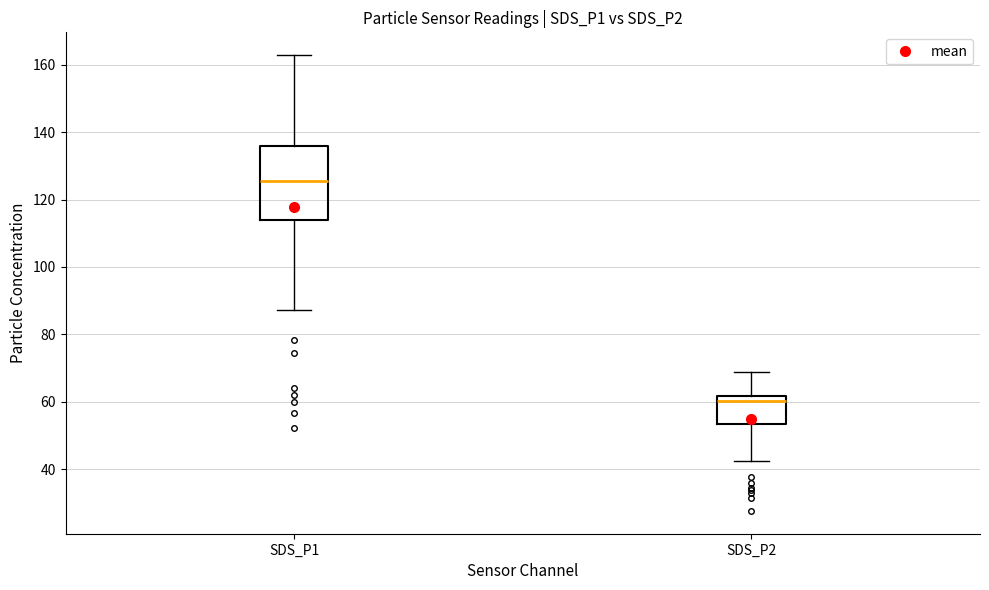

Comparing the boxes themselves (not the whiskers), which one is the tallest?

SDS_P1